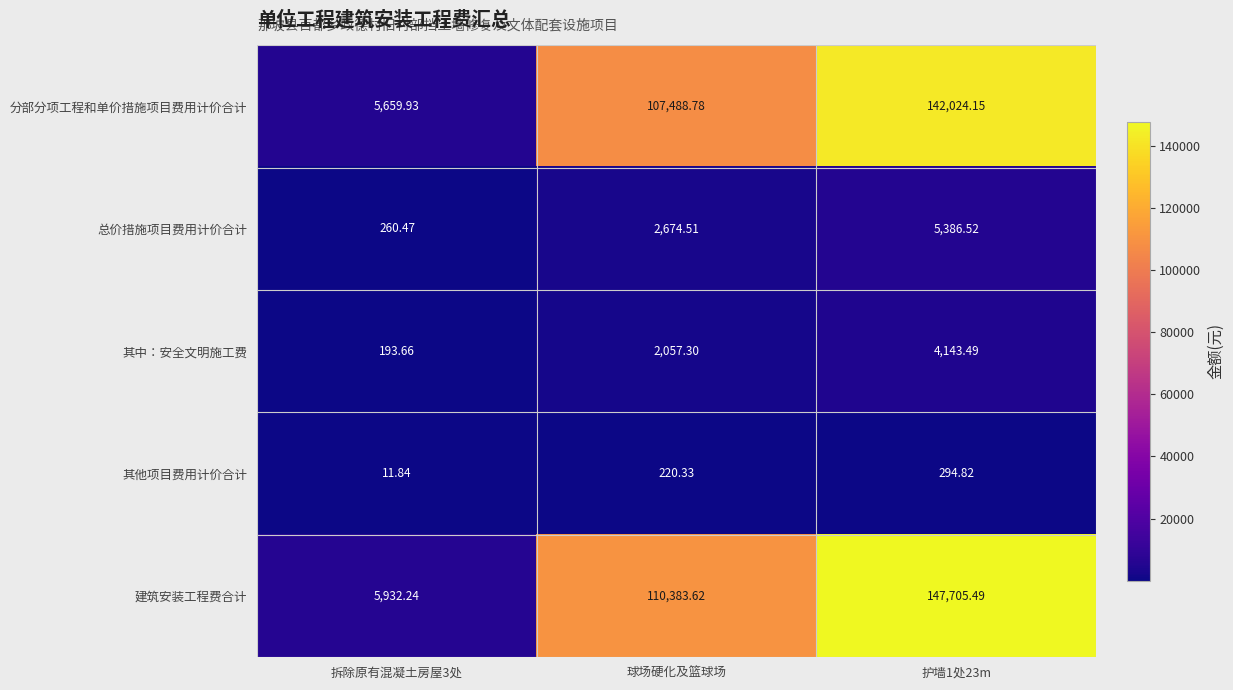

At which label does 建筑安装工程费合计 first exceed 110383?

球场硬化及篮球场